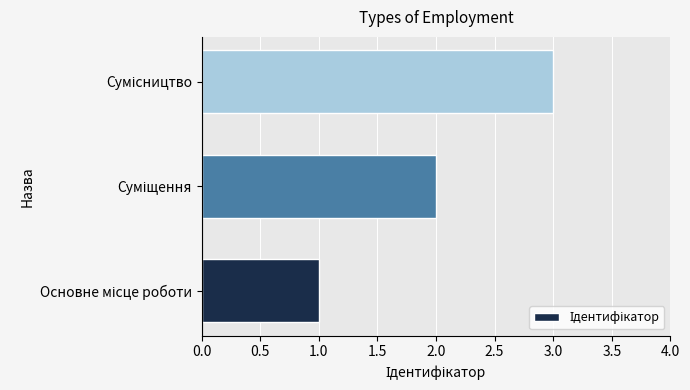

What is the maximum value shown in the chart?

3